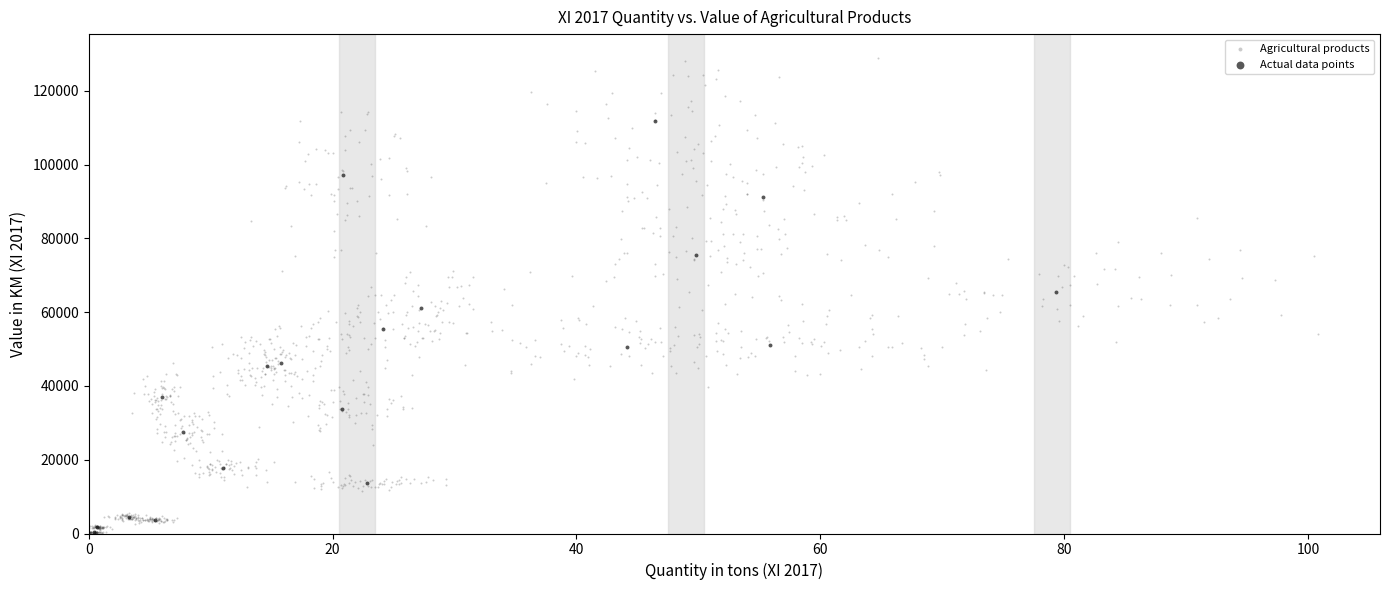

Which series has the largest Y range (max minus min)?

Agricultural products